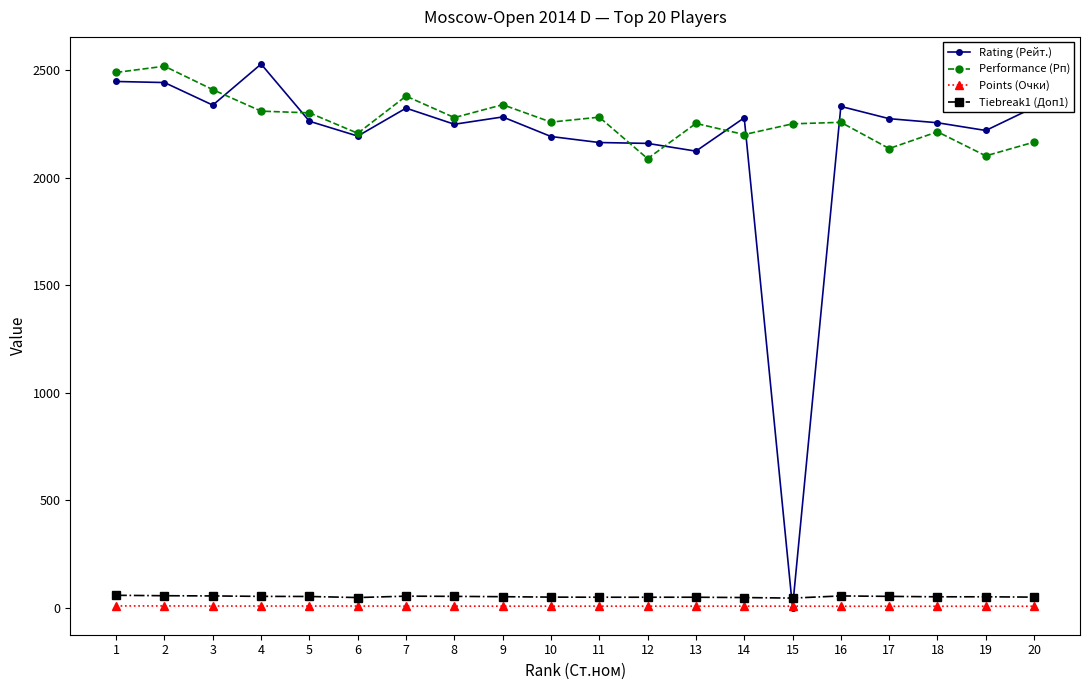

What is the approximate value of Rating (Рейт.) at 14?

2278.0